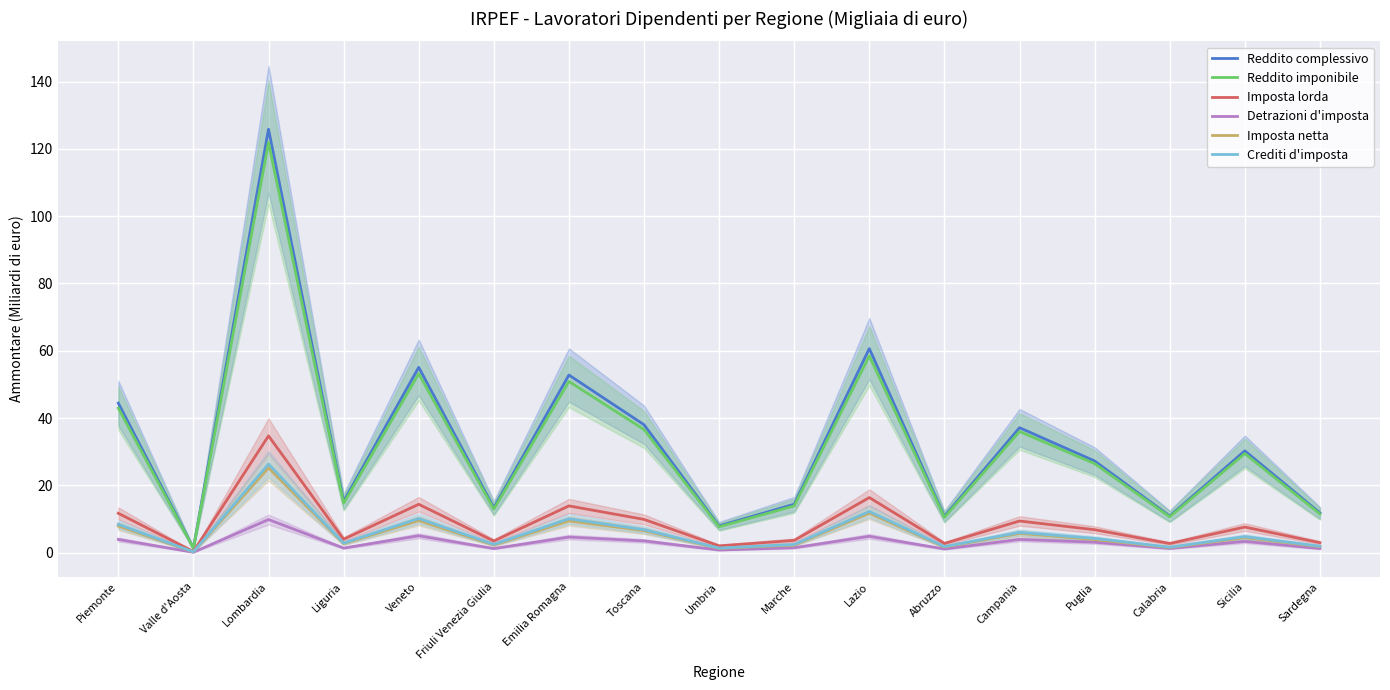

What is the label of the 6th point from the right?

Abruzzo